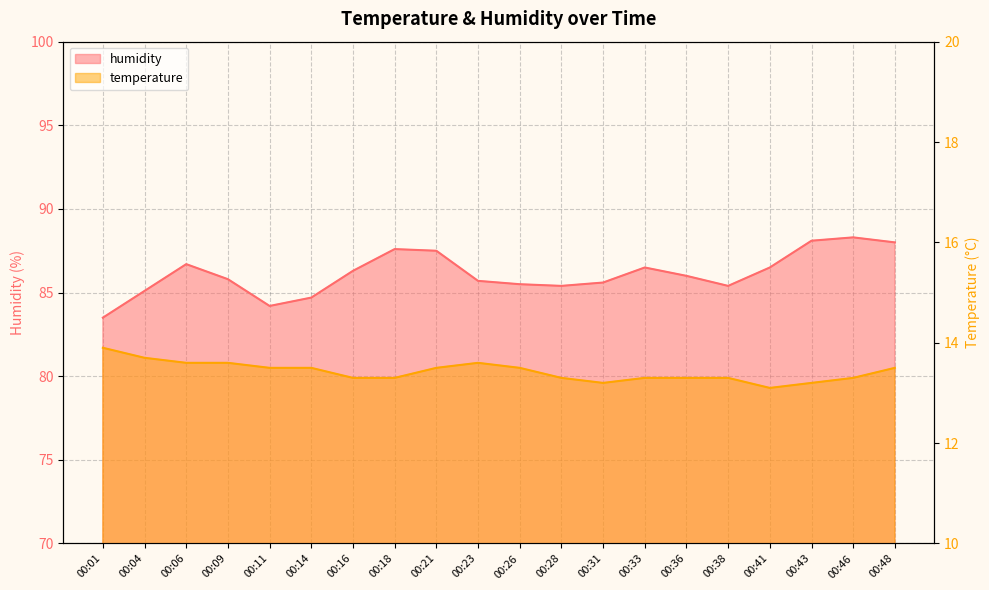

What is the approximate value of temperature at 00:21?

13.5